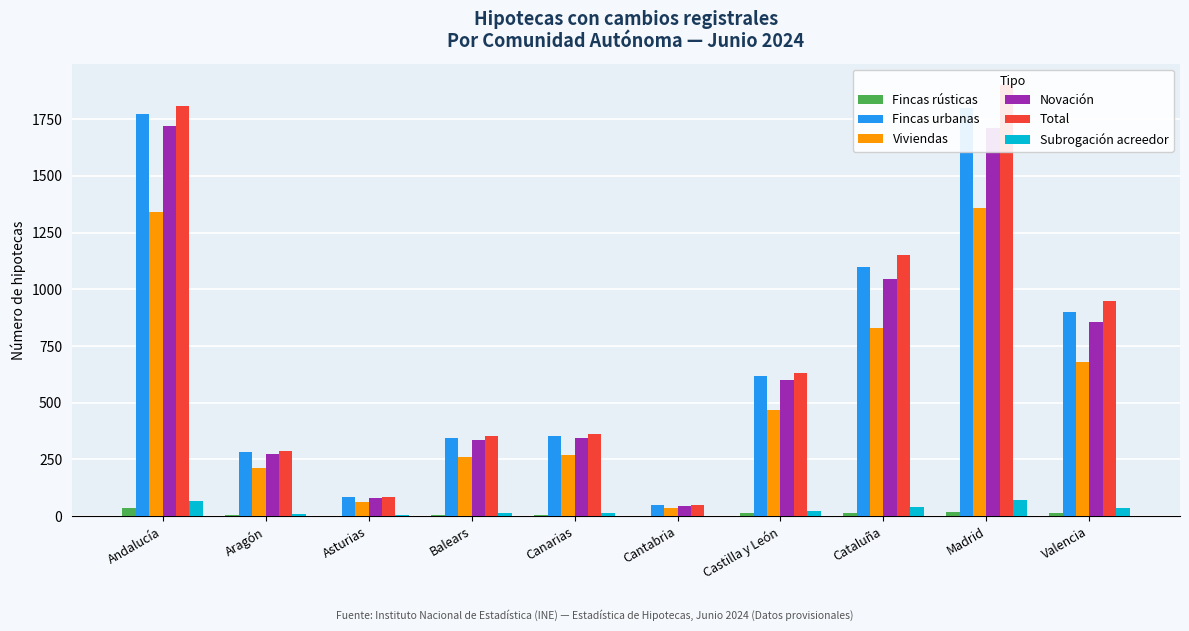

What position from the right is Madrid?

2